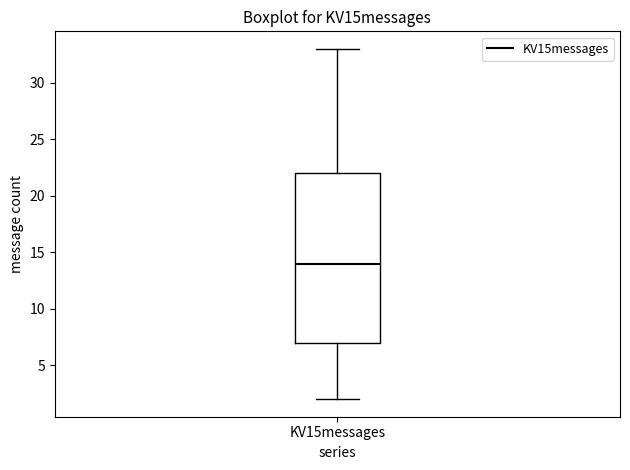

Where is the upper edge of the box for KV15messages on the y-axis? The values are not printed on the chart, so give them approximately, as read against the axis.

22